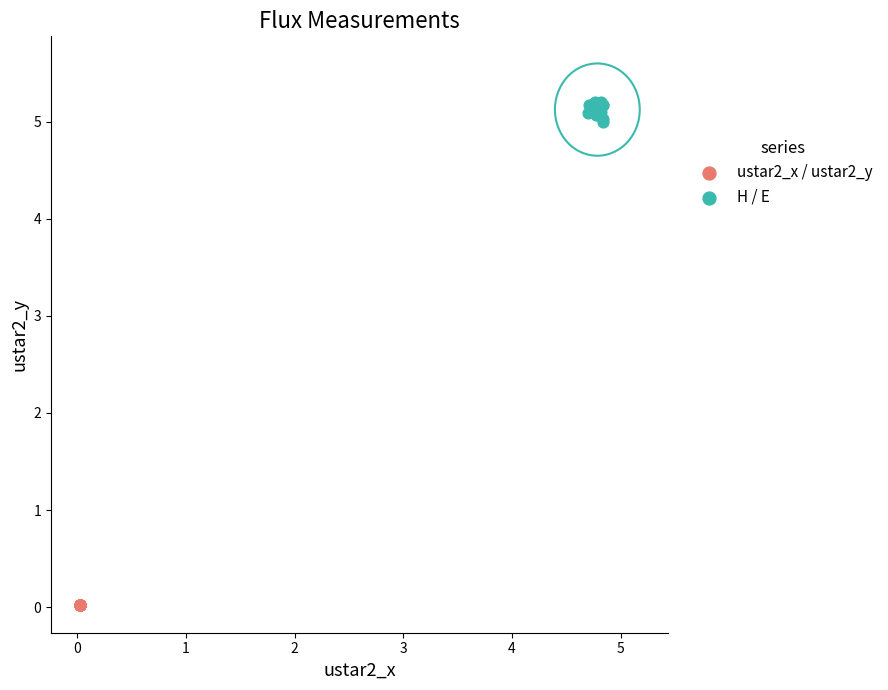

Which series has the widest spread of Y values?

H / E